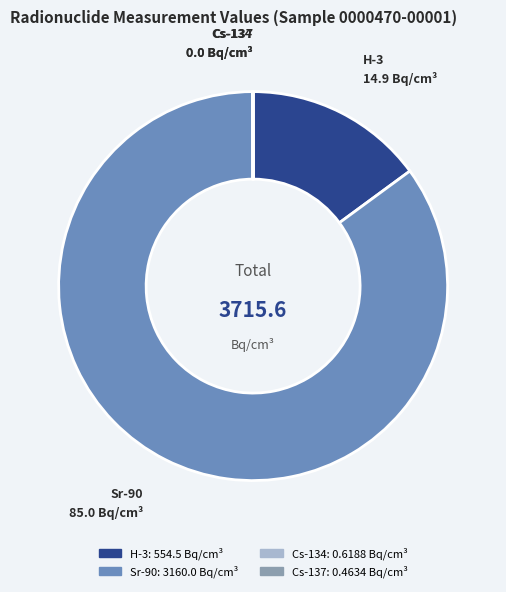

True or false: H-3 accounts for 15% of the total.

True